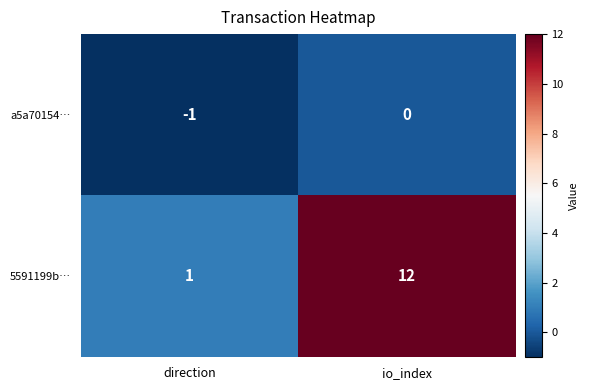

True or false: 5591199b… has a value of 2 at direction.

False